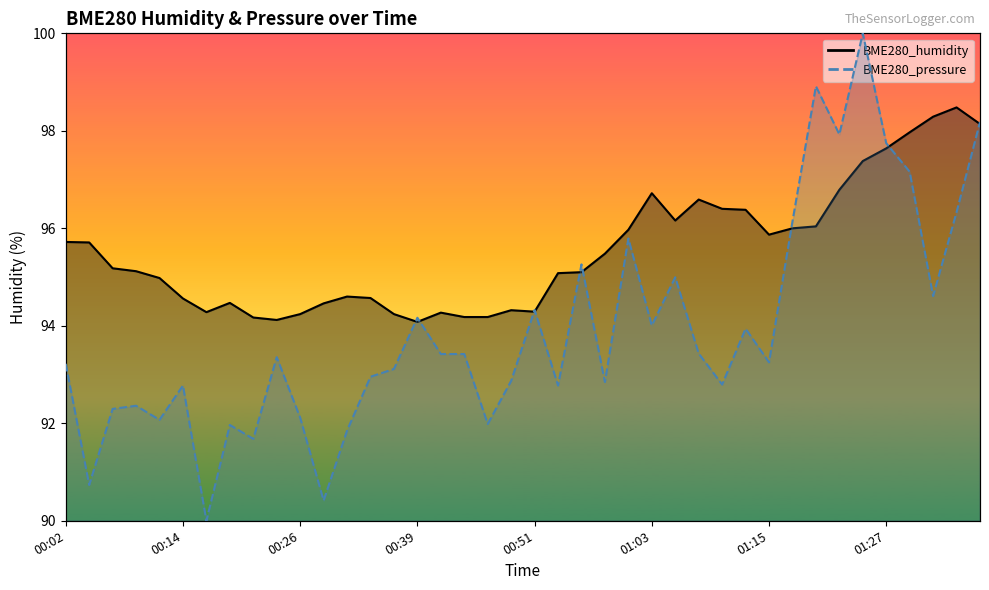

True or false: BME280_pressure and BME280_humidity cross at least once.

True